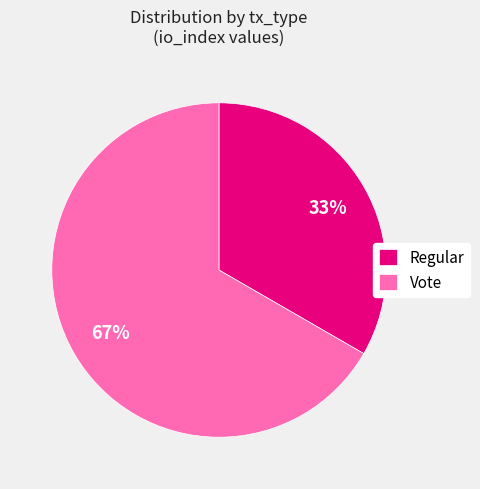

Between Regular and Vote, which is larger?

Vote